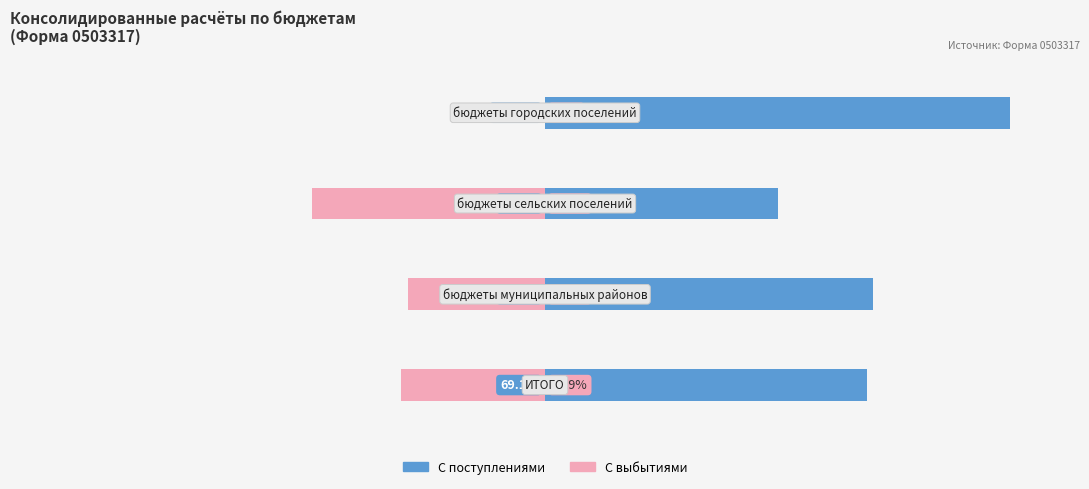

True or false: С выбытиями has a value of -30.9 at 0.

True